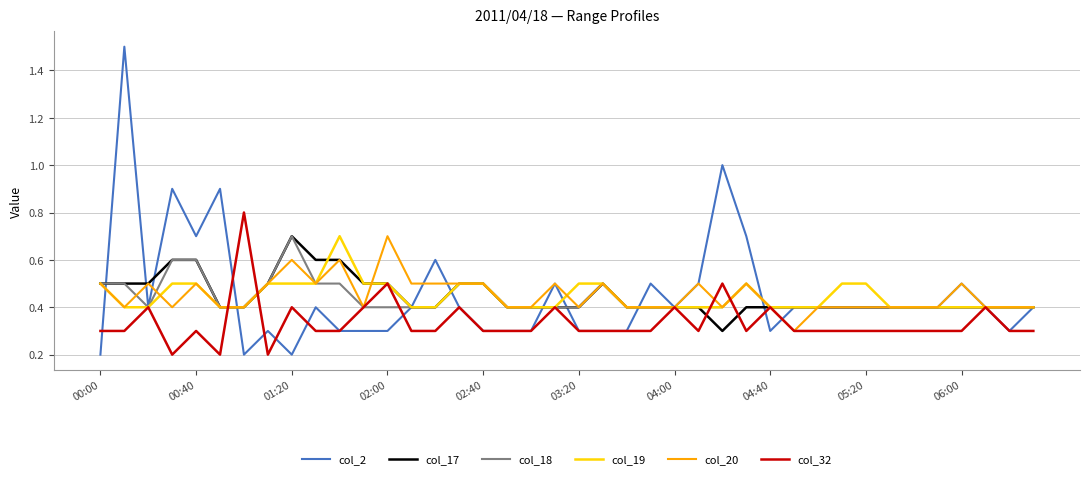

Which series has the largest range (max minus min)?

col_2